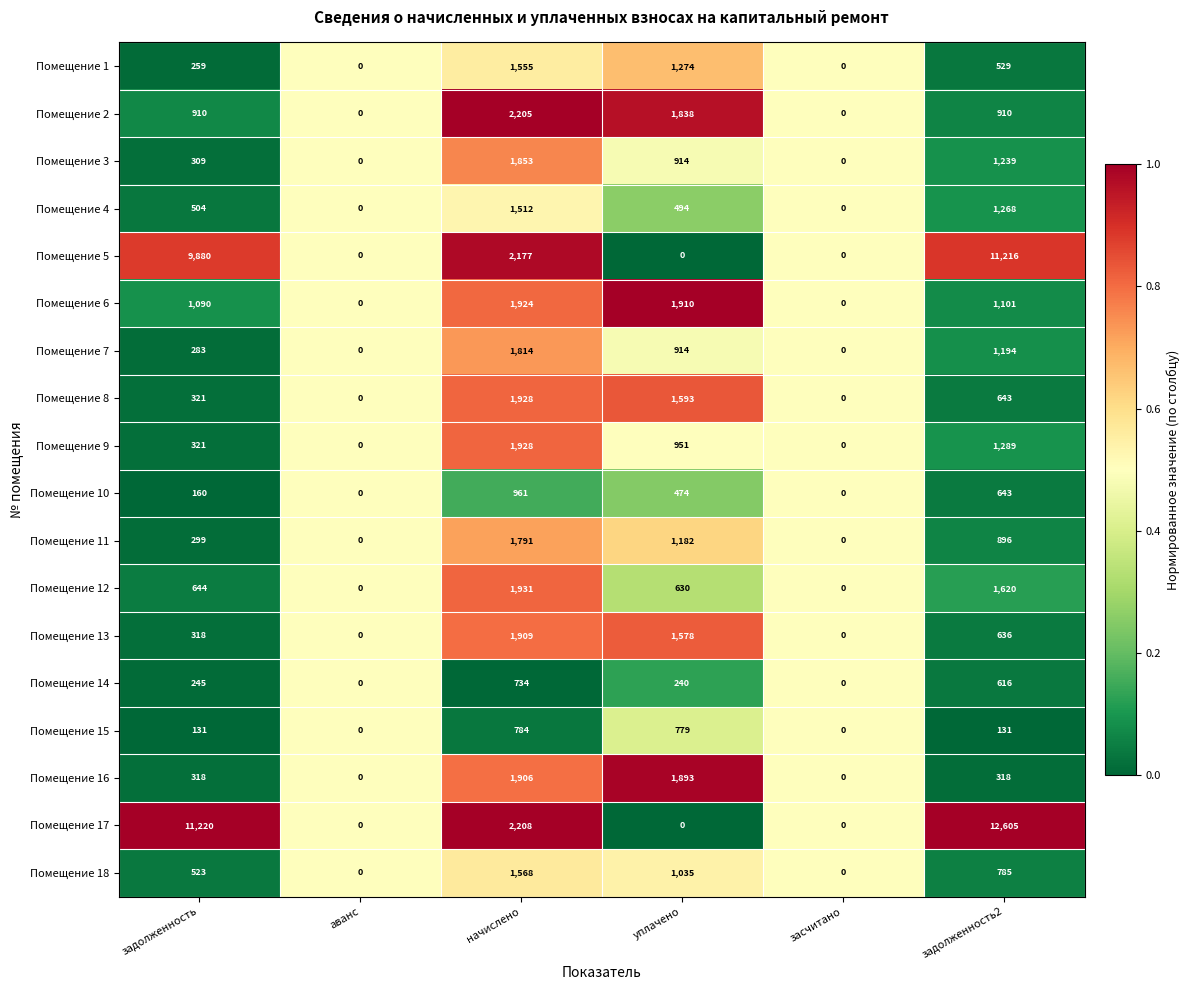

At which category is the sum across all series the highest?

задолженность2